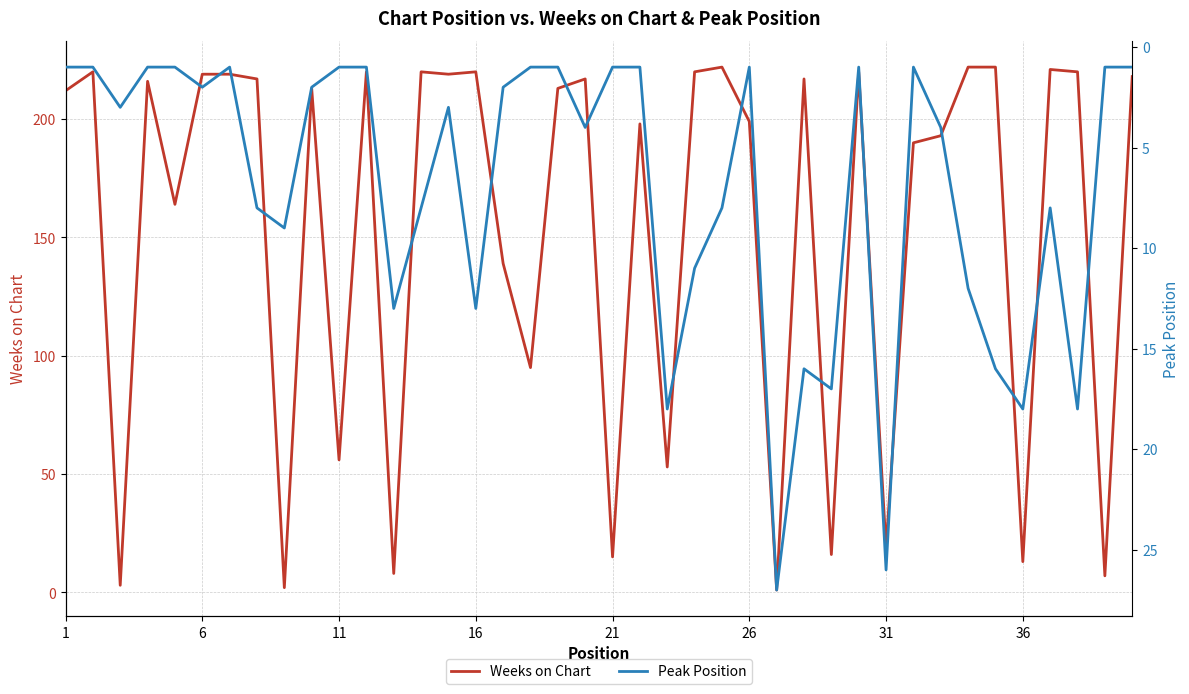

Is it true that Weeks on Chart equals 1 at 8?

False